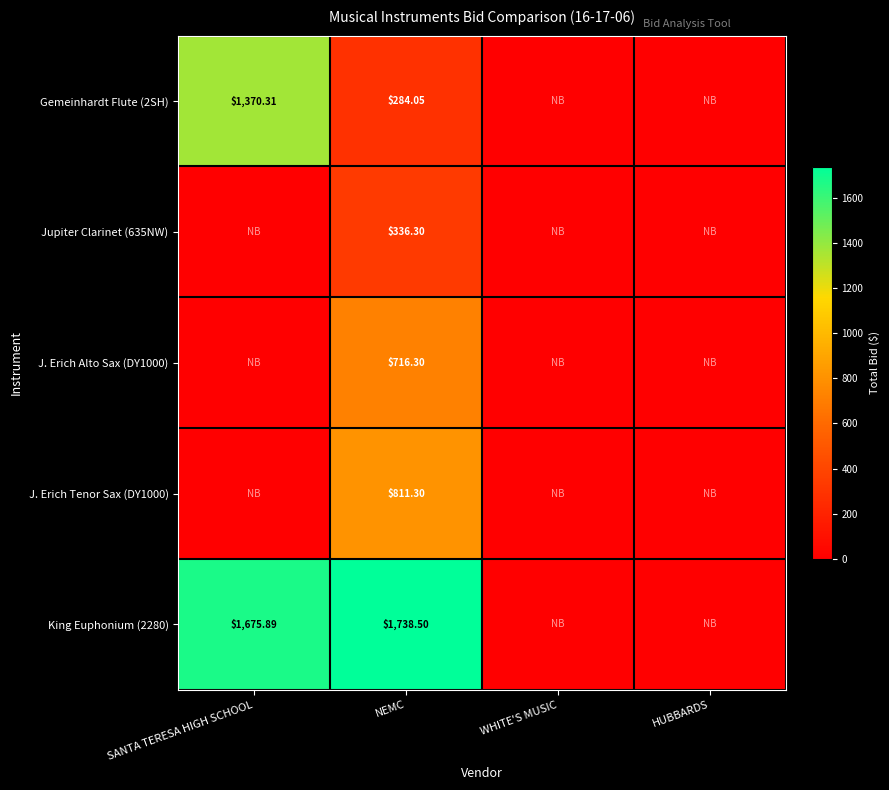

What is the difference between the Gemeinhardt Flute (2SH) values at HUBBARDS and NEMC?

284.1